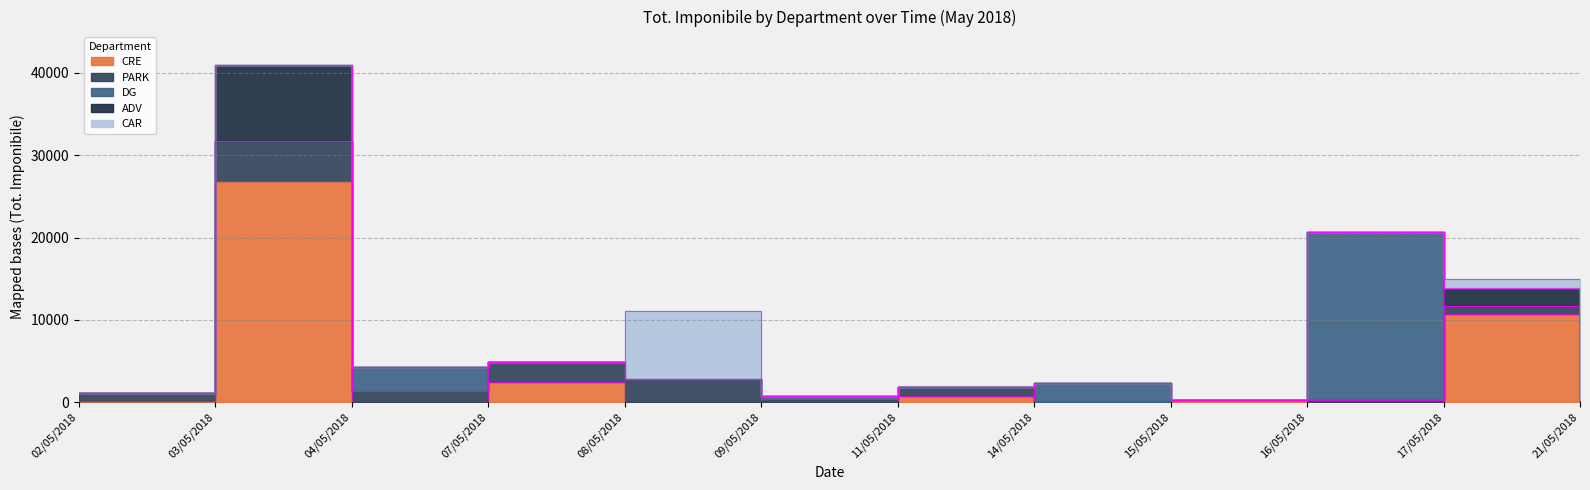

Which series has the widest spread of values?

CRE